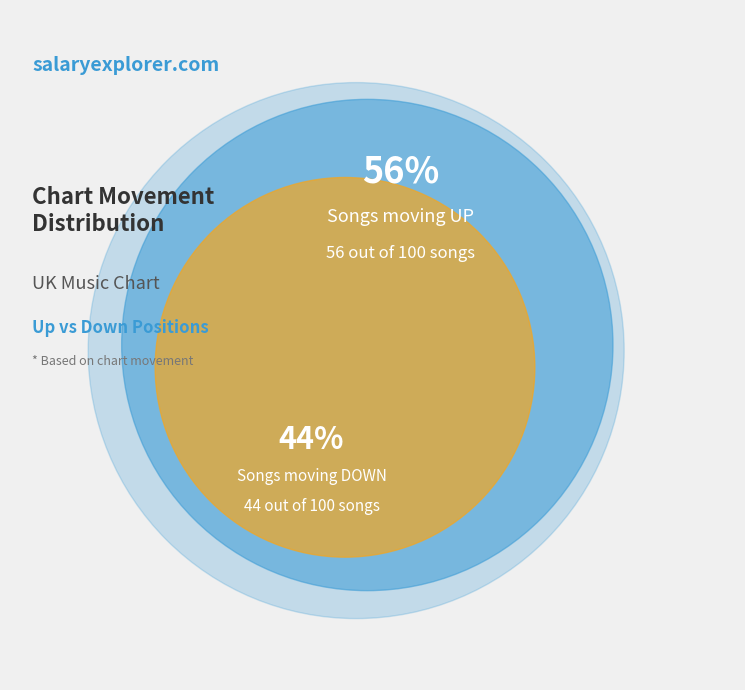

To the nearest percent, what portion does up represent?

56%